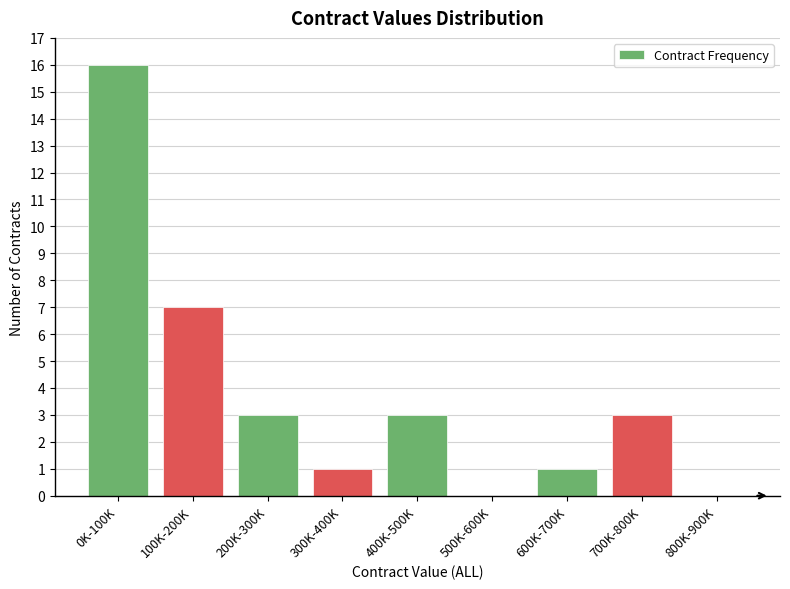

Reading left to right, what are all the values shown in this chart?

0K-100K=16	100K-200K=7	200K-300K=3	300K-400K=1	400K-500K=3	500K-600K=0	600K-700K=1	700K-800K=3	800K-900K=0